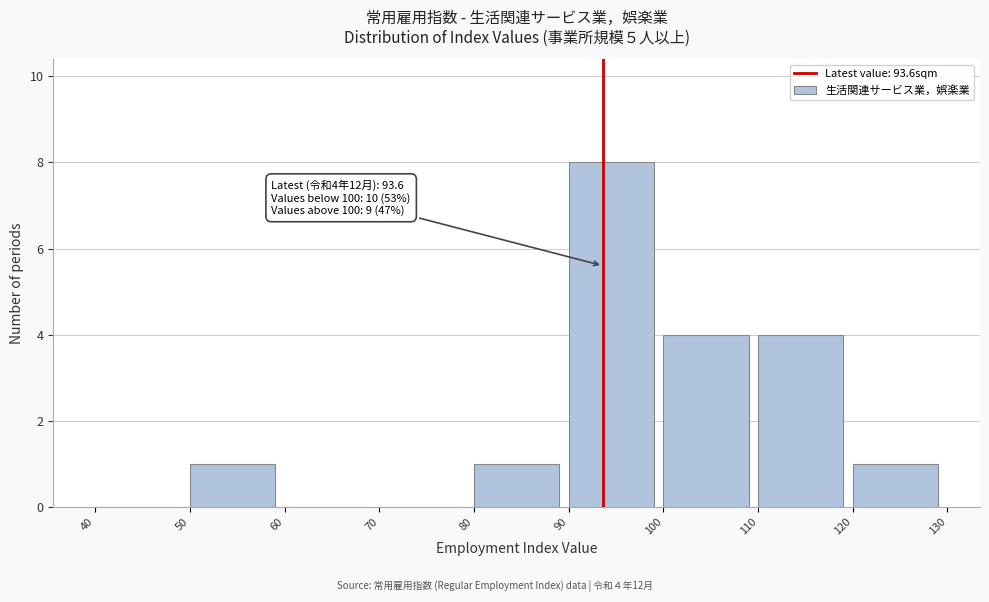

Which range on the x-axis has the tallest bar?

90 to 100